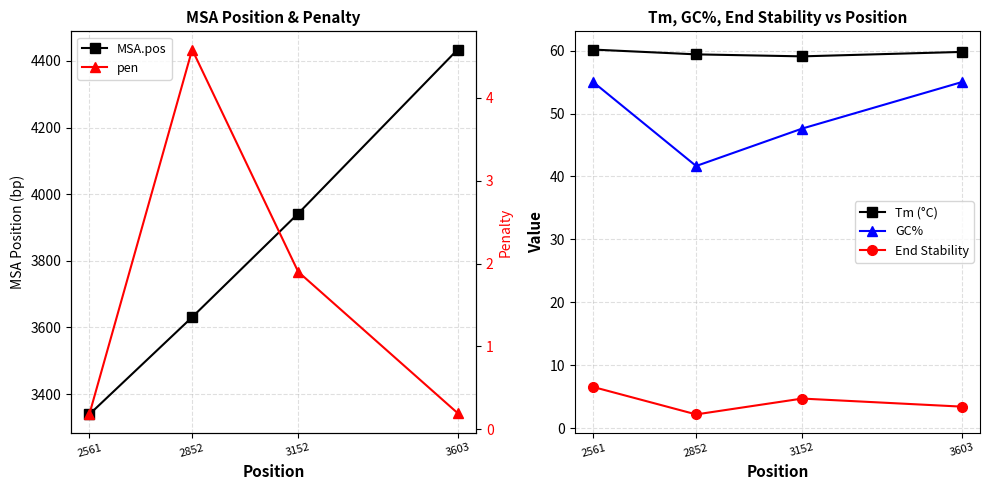

What are all the series names shown in the legend?

MSA.pos, Tm (°C), GC%, End Stability, pen